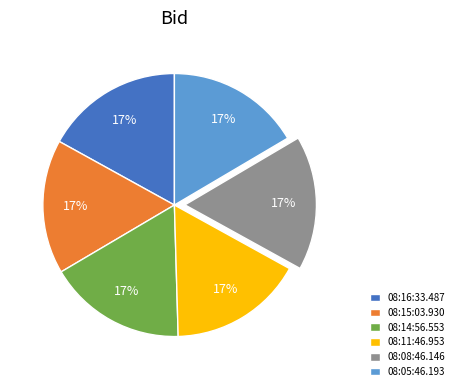

Count the number of slices in the pie.

6